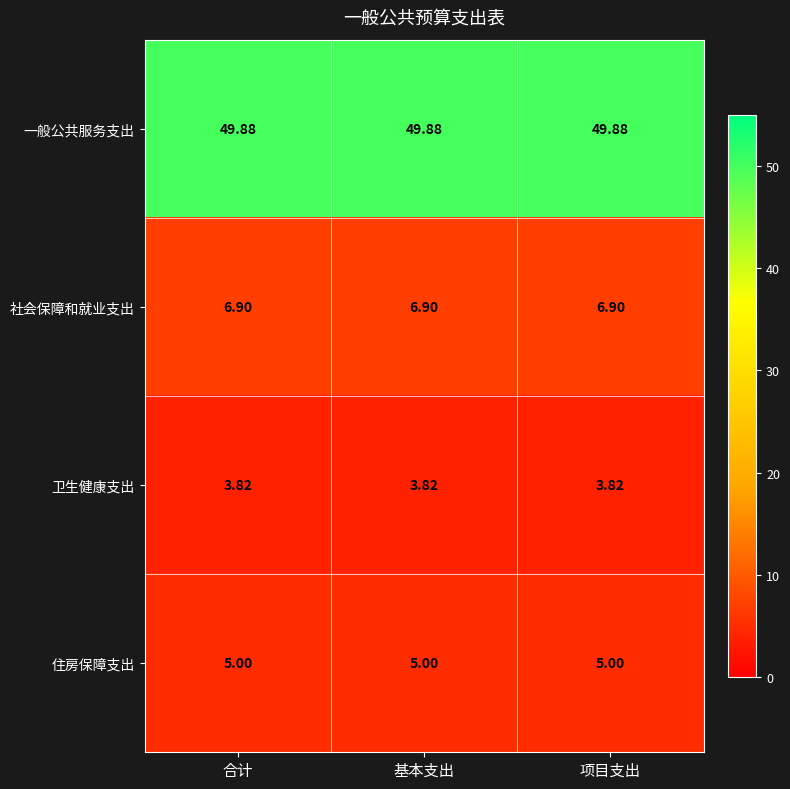

Which series has the largest total across all categories?

一般公共服务支出